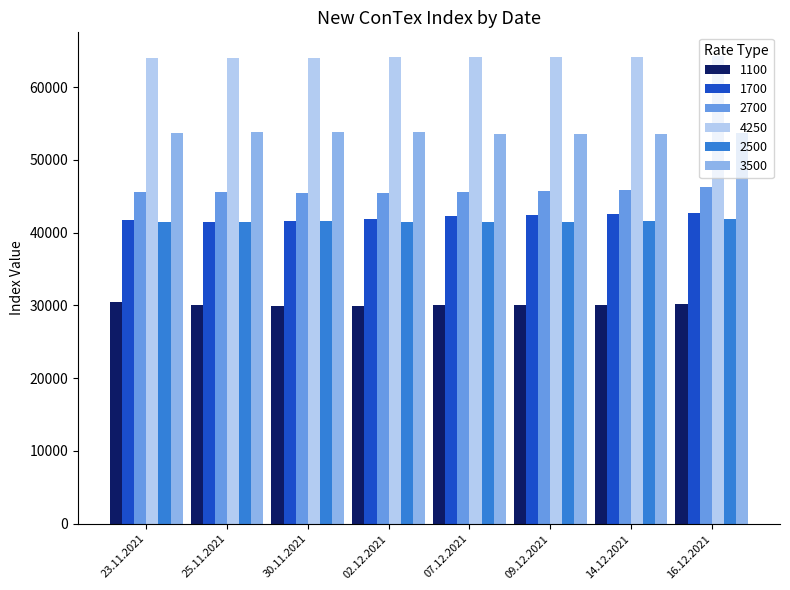

What is the smallest value displayed?

29883